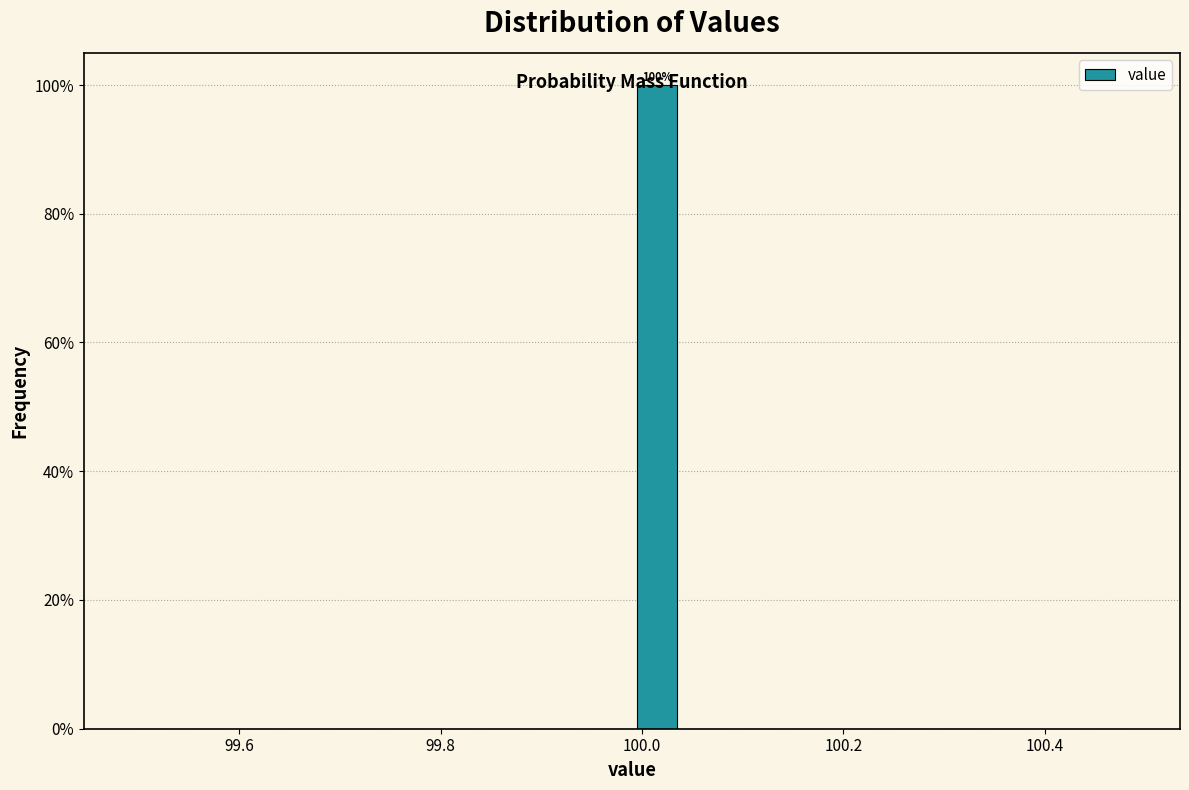

Around what value on the x-axis is the tallest bar? Give the approximate position of its centre, as read against the axis.

100.02